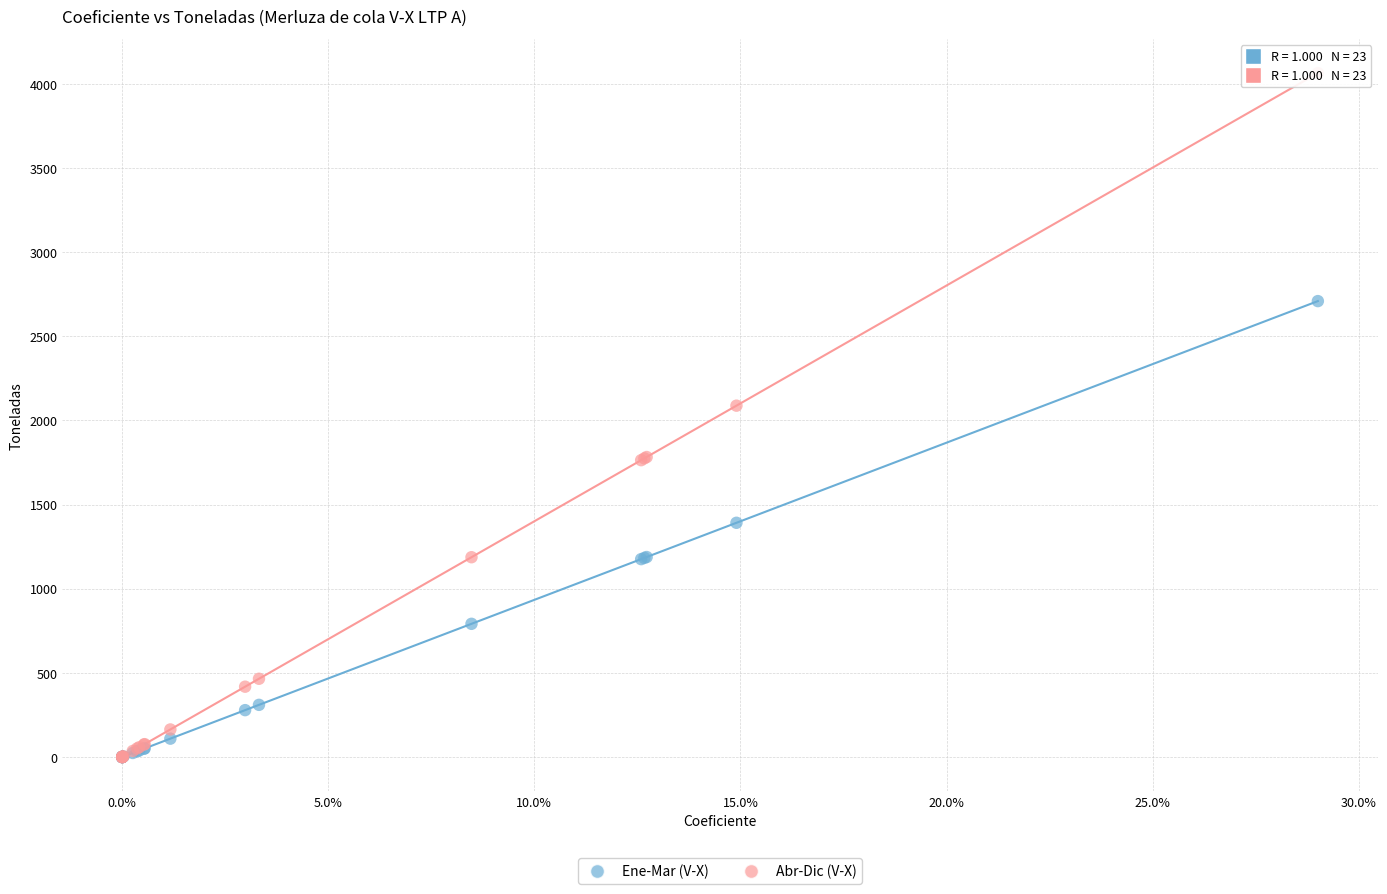

Across all series, what Y value is closest to 2031?

2087.8